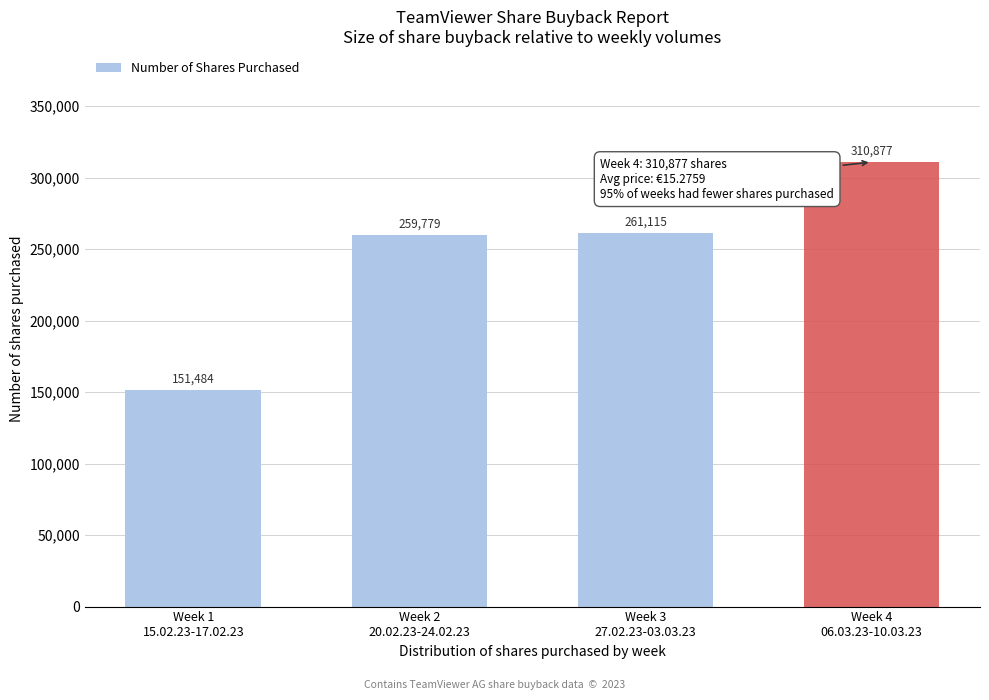

Reading left to right, list all the values displayed in this chart.

151484	259779	261115	310877